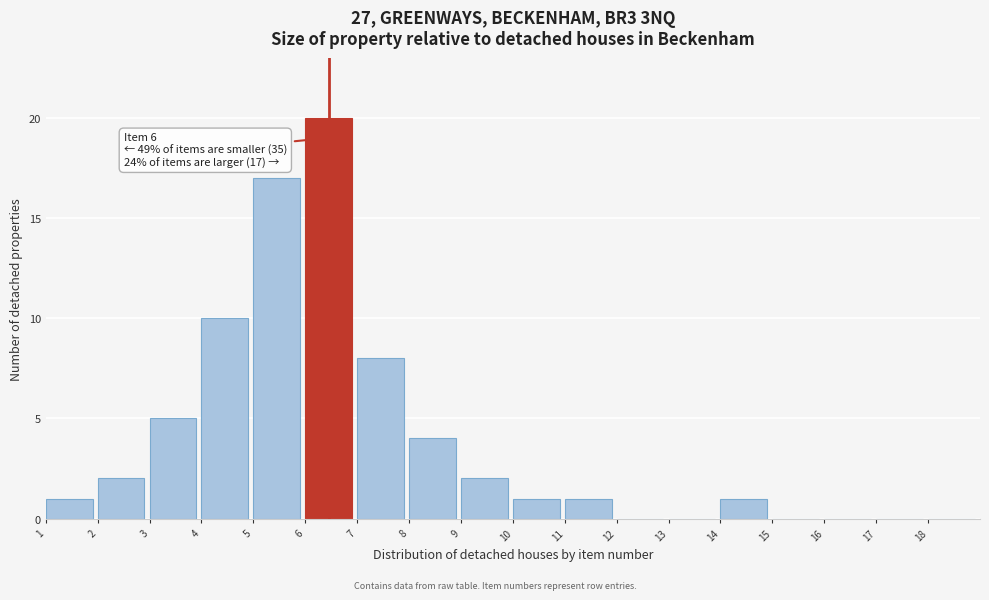

Reading left to right, what are all the values shown in this chart?

1=1	2=2	3=5	4=10	5=17	6=20	7=8	8=4	9=2	10=1	11=1	12=0	13=0	14=1	15=0	16=0	17=0	18=0